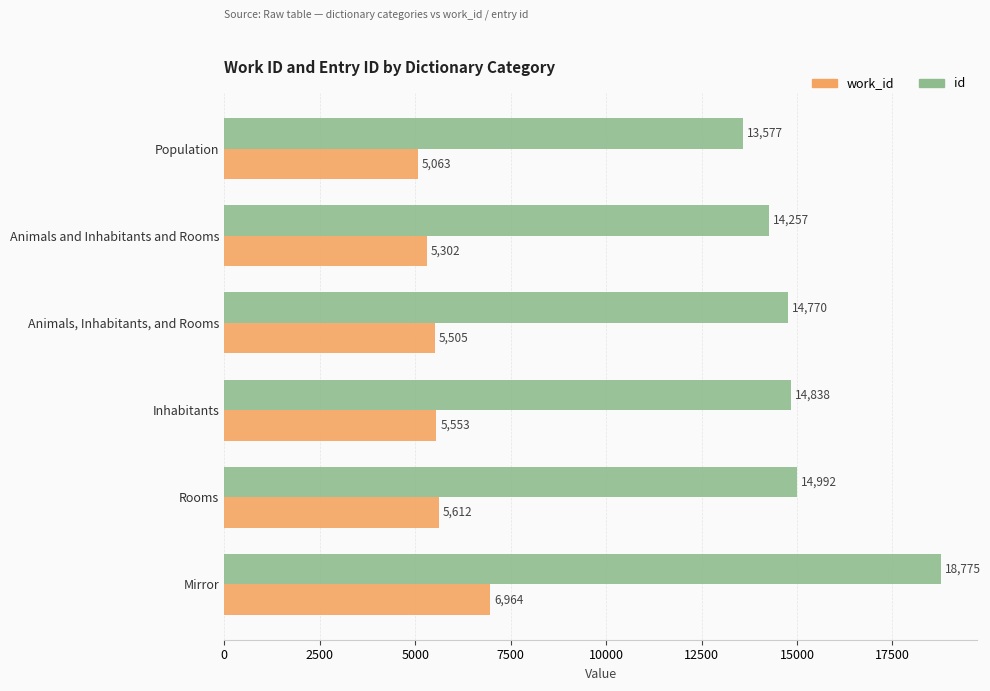

The work_id series shows 6964 at Mirror. True or false?

True